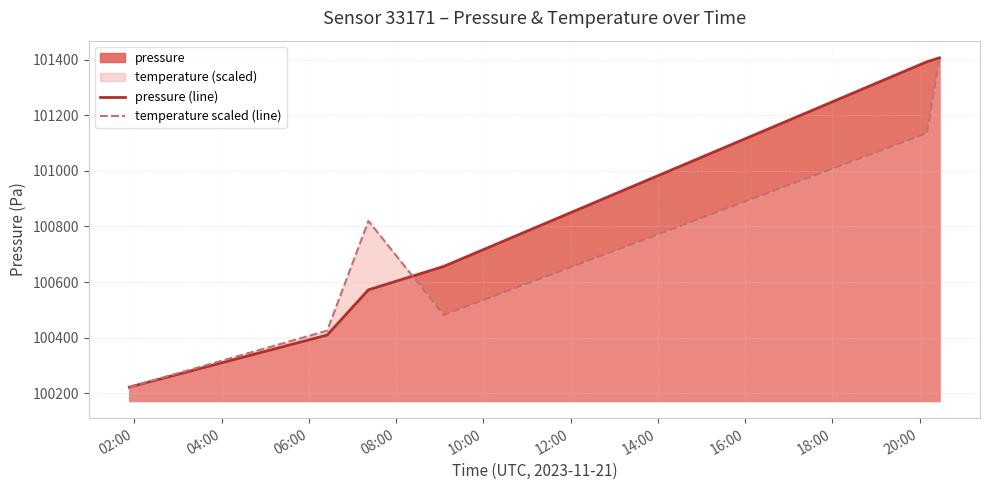

How many data points does each series have?

6